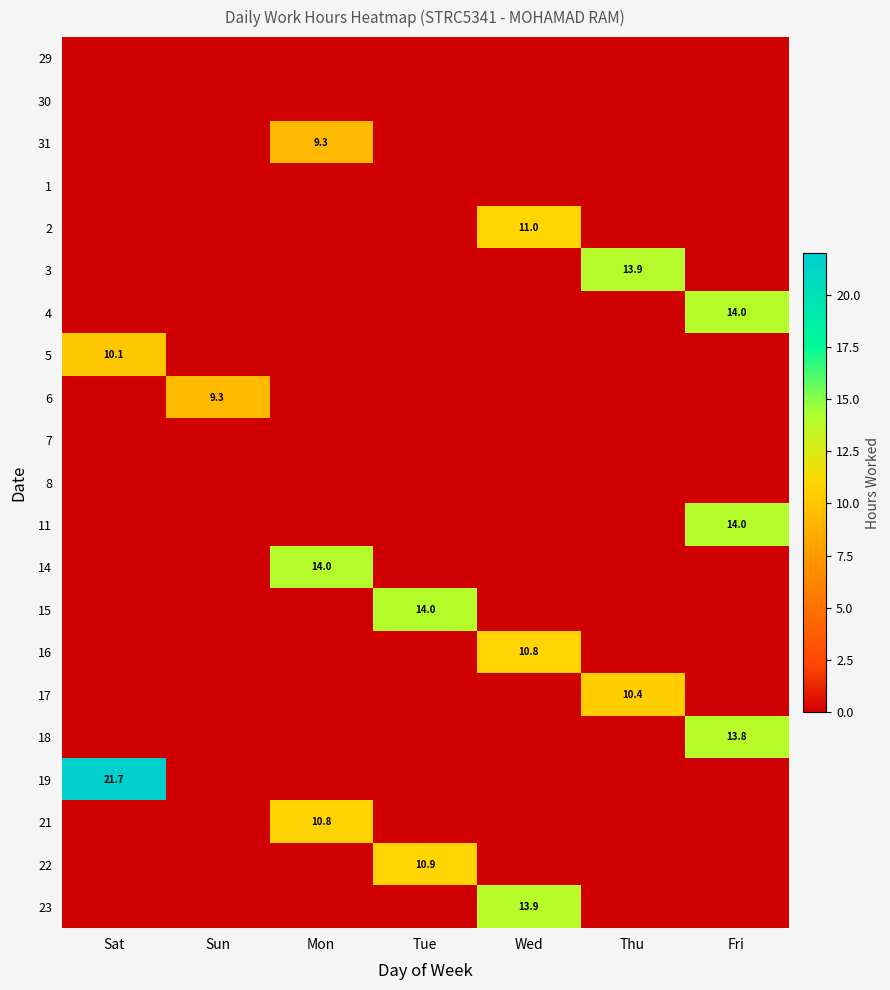

What is the difference between the highest and lowest values at Tue?

14.0